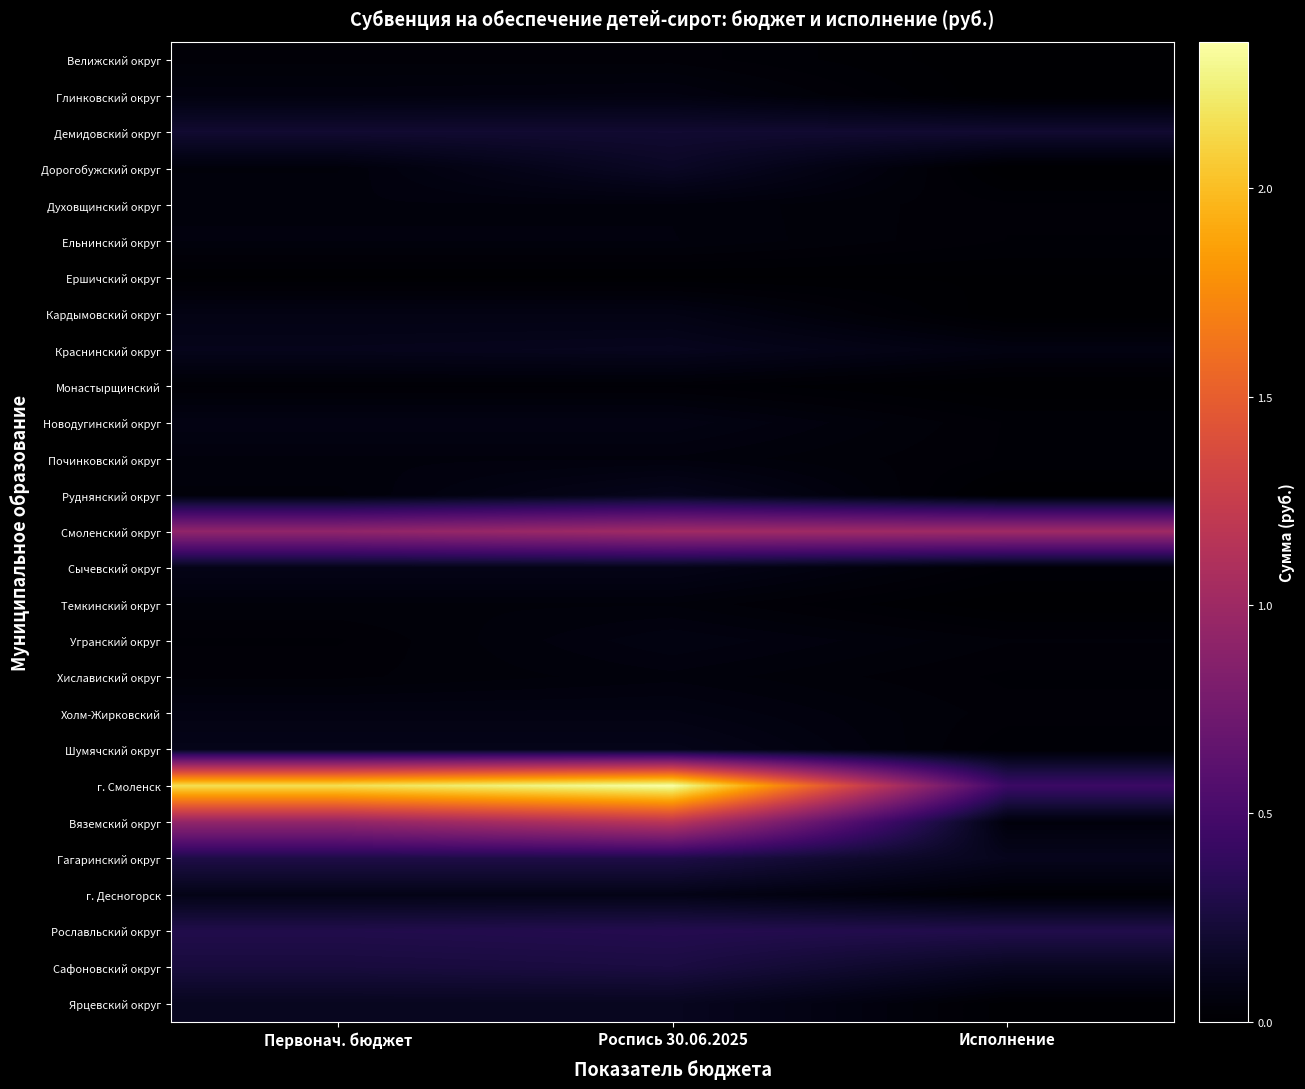

Which series changed the most between Роспись 30.06.2025 and Исполнение?

г. Смоленск